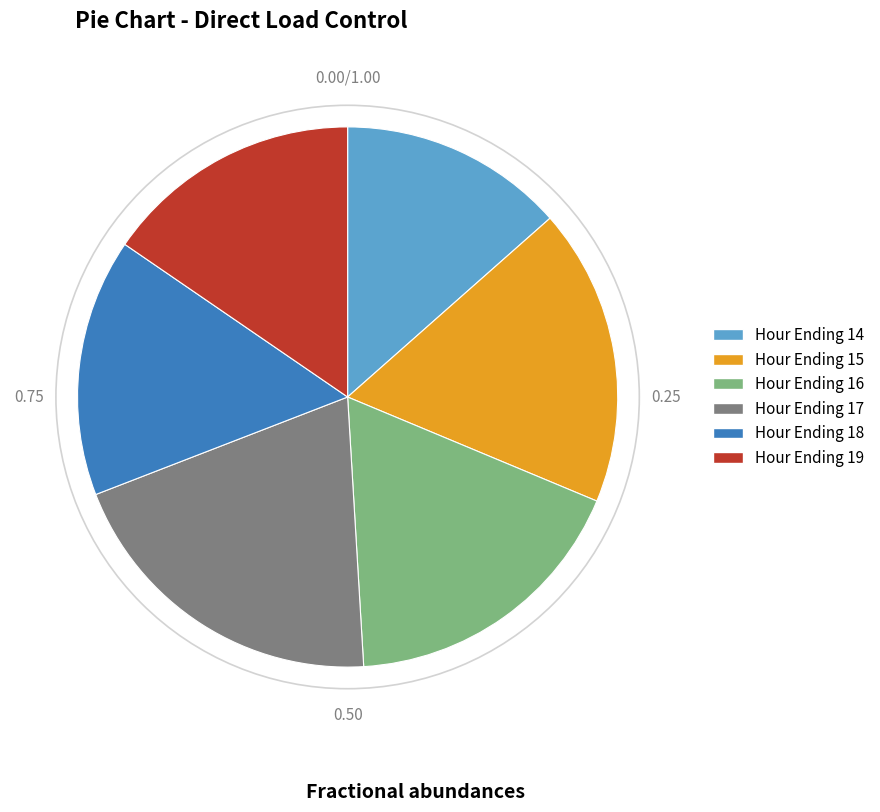

Is there any slice that represents more than half of the pie?

No